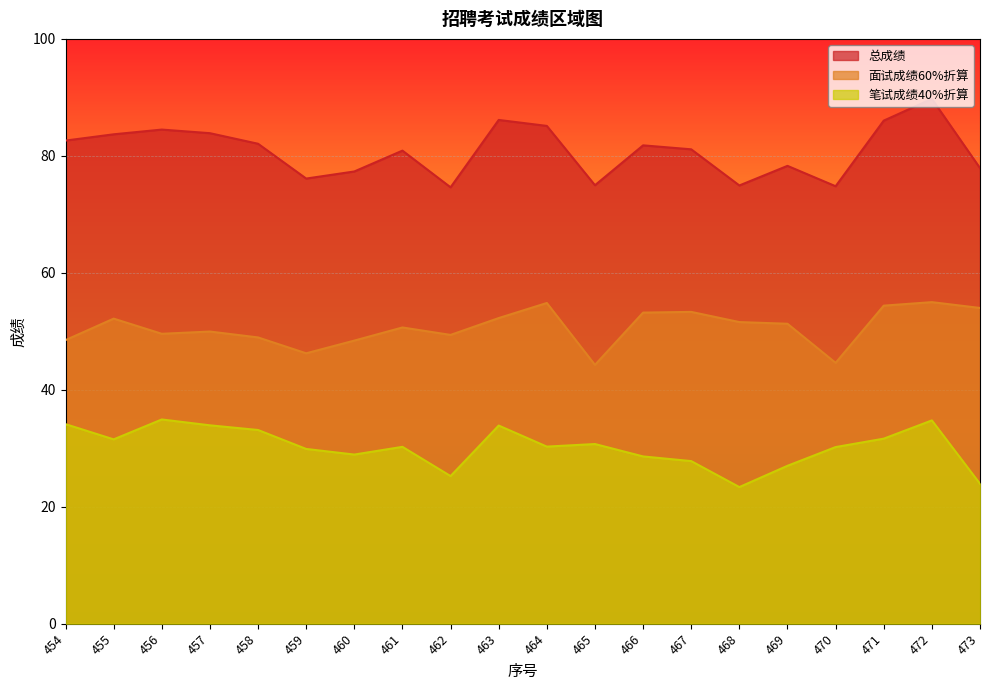

Rank the series by their average value, from highest to lowest.

总成绩, 面试成绩60%折算, 笔试成绩40%折算